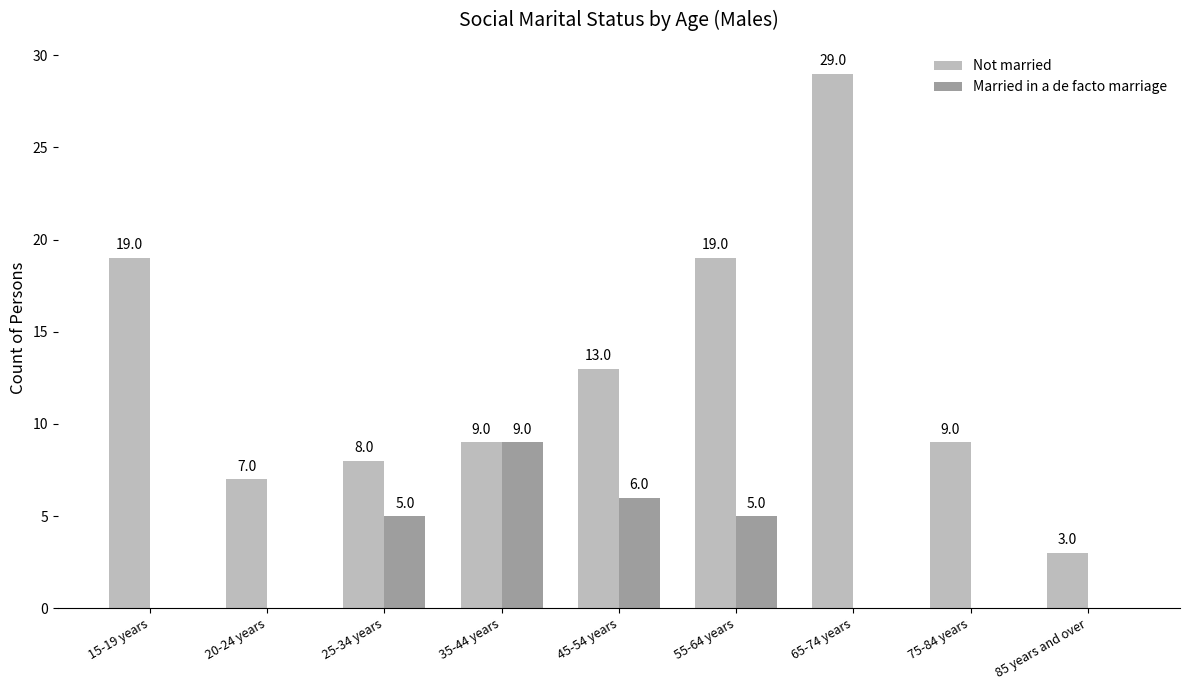

What is the average value of the Not married series?

13